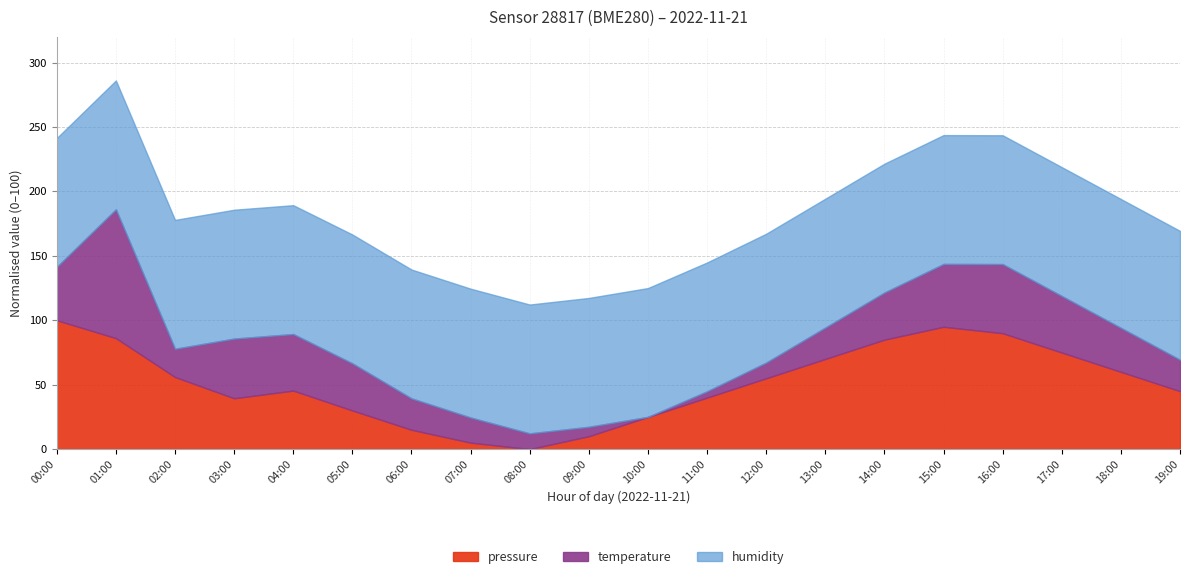

What is the highest value of the pressure series?

100.0